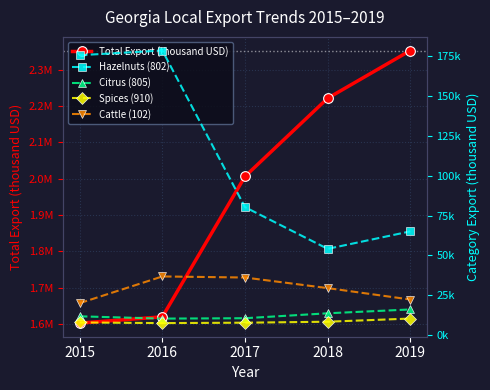

True or false: Cattle (102) and Hazelnuts (802) intersect in this chart.

False